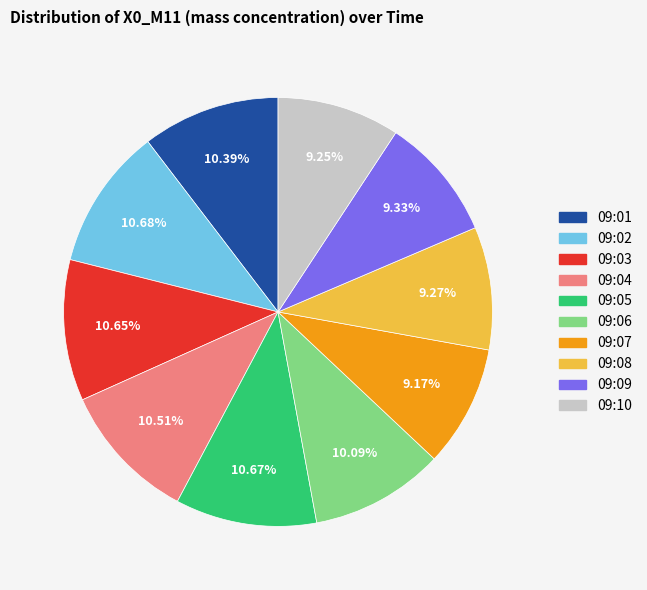

What is the ratio of the value at 09:07 to the value at 09:08?

1.0